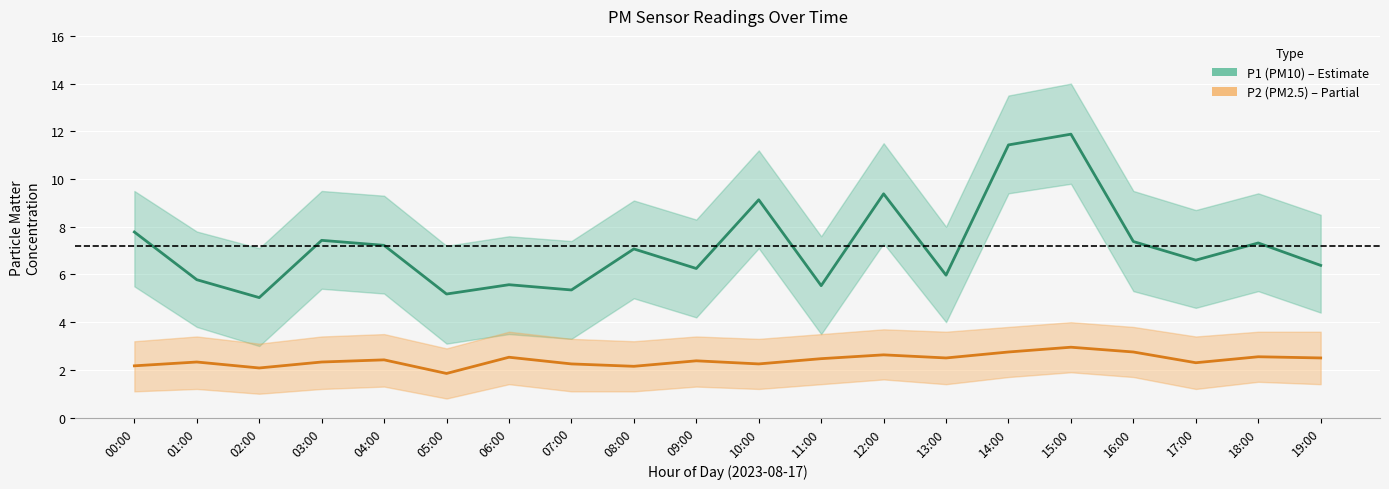

Is it true that P1 (PM10) equals 9.1 at 10:00?

True